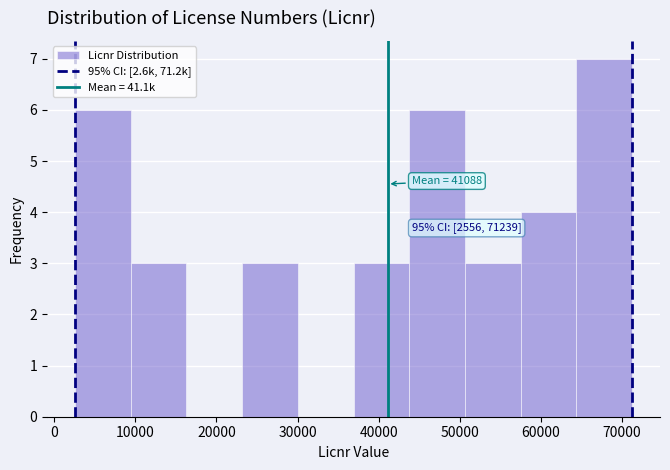

Over which range of the x-axis is the bar tallest?

64000 to 71000